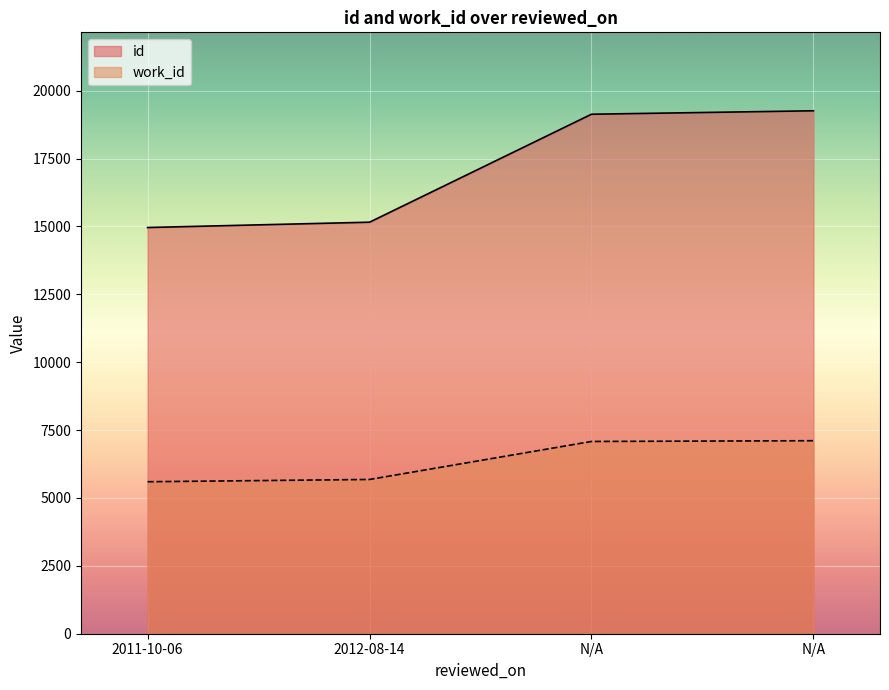

Is it true that id equals 14959 at 2011-10-06?

True